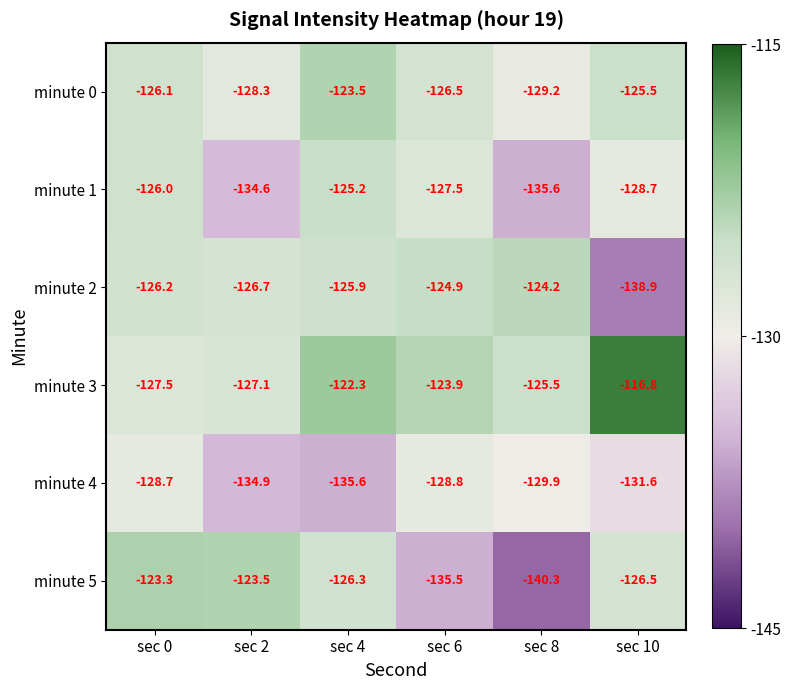

Which series has the widest spread of values?

minute 5